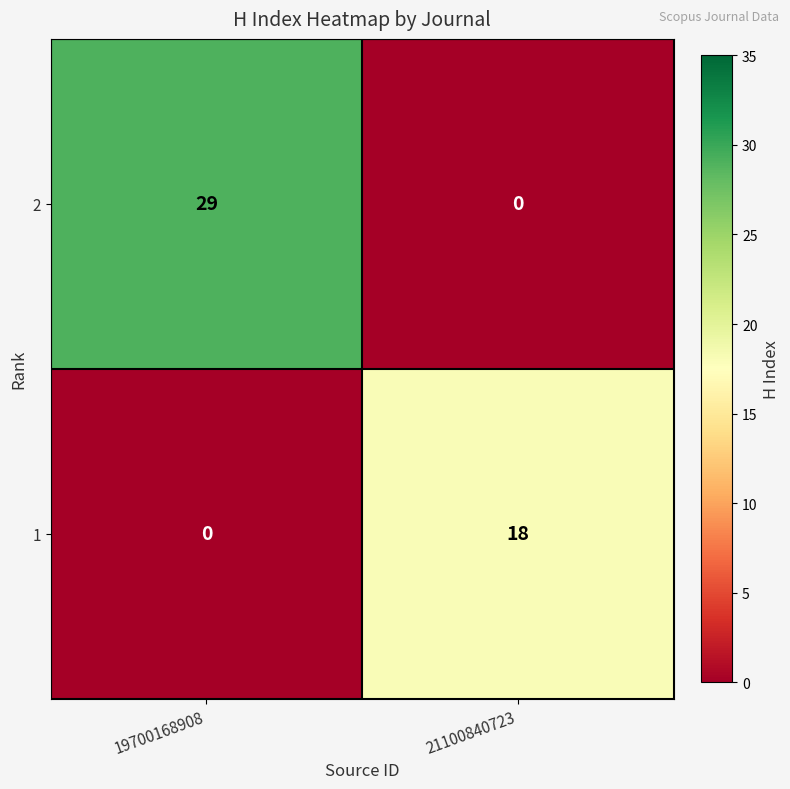

Between 19700168908 and 21100840723, which series saw the biggest shift?

2